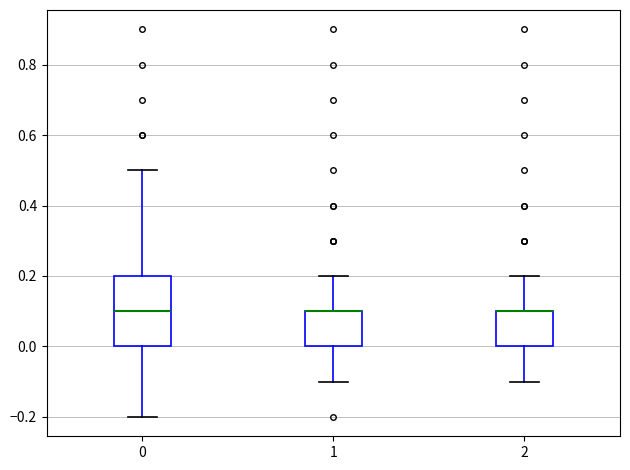

Reading left to right, transcribe this box plot: for each box, give where its median line is, the range the box spans, and where its two whiskers end, as read against the y-axis. The values are not printed on the chart, so give them approximately, as read against the axis.

0: median 0.1, box 0.0 to 0.2, whiskers -0.2 to 0.5
1: median 0.1 (drawn on the box's upper edge), box 0.0 to 0.1, whiskers -0.1 to 0.2
2: median 0.1 (drawn on the box's upper edge), box 0.0 to 0.1, whiskers -0.1 to 0.2